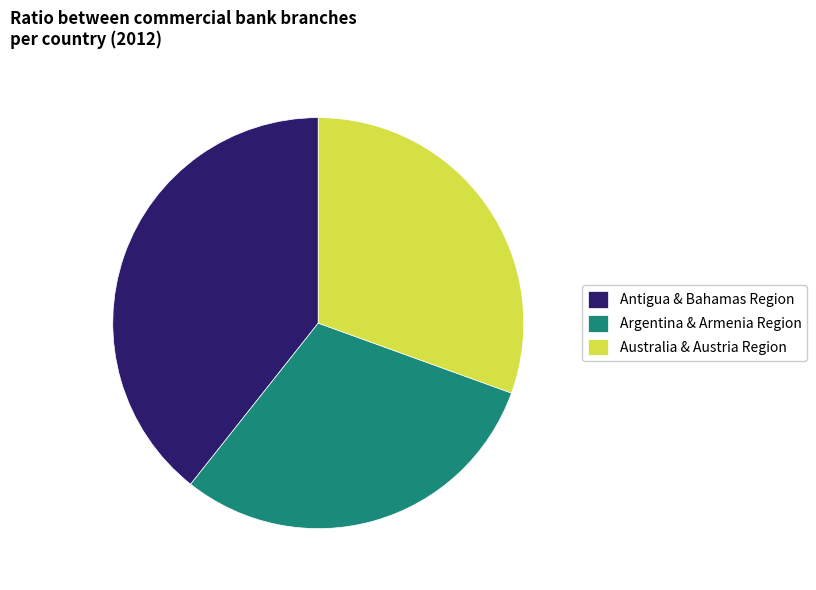

Combined, do Argentina & Armenia Region and Australia & Austria Region account for over 50%?

Yes